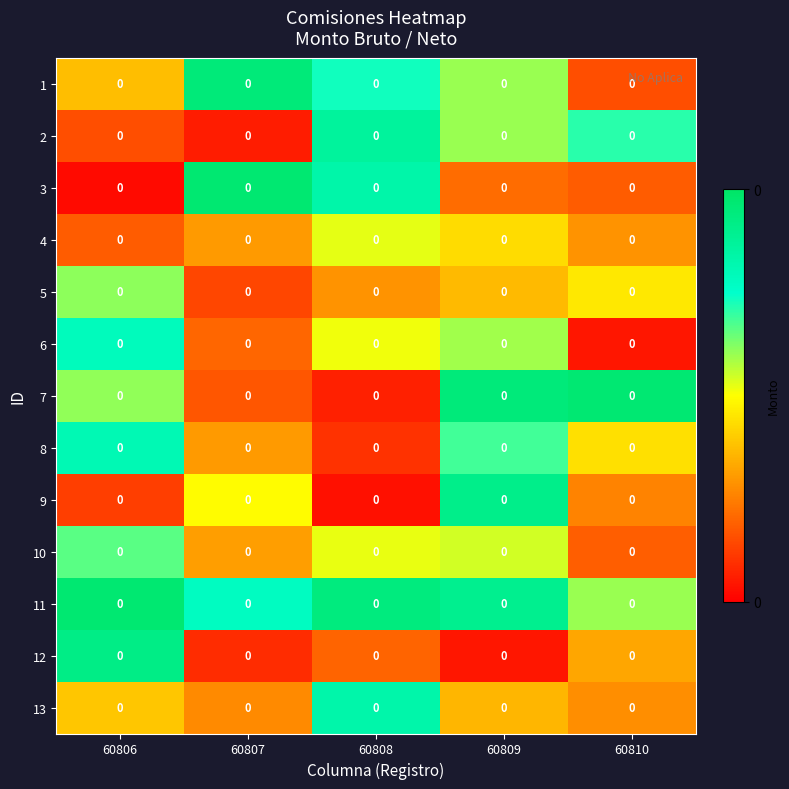

True or false: 3 has a value of 0.0 at 60807.

False